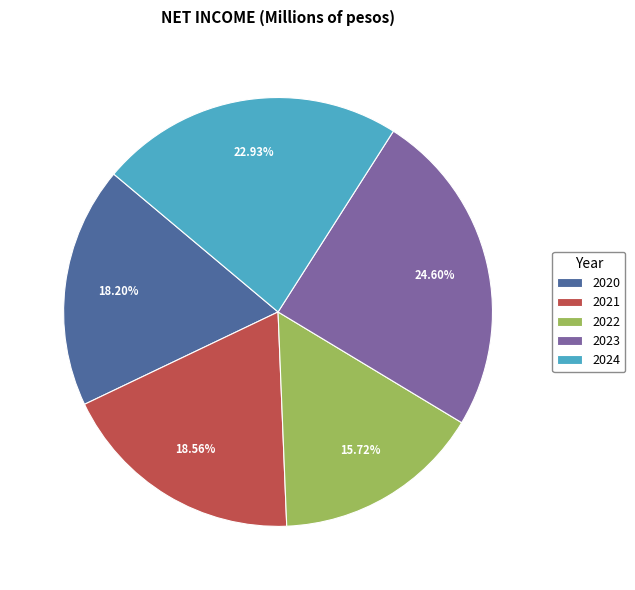

Is it true that 2021 is 19% of the pie?

True